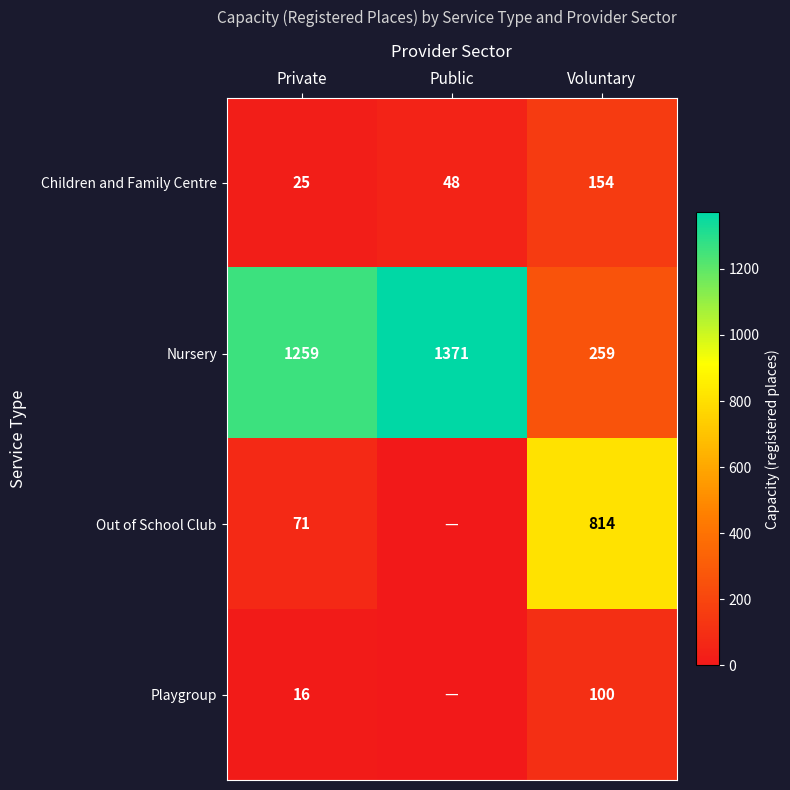

Which category has the lowest value in the Nursery series?

Voluntary